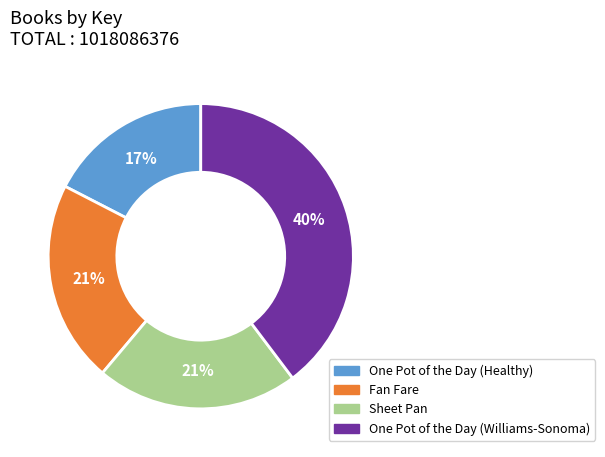

Is the sum of Sheet Pan and One Pot of the Day (Williams-Sonoma) greater than half?

Yes